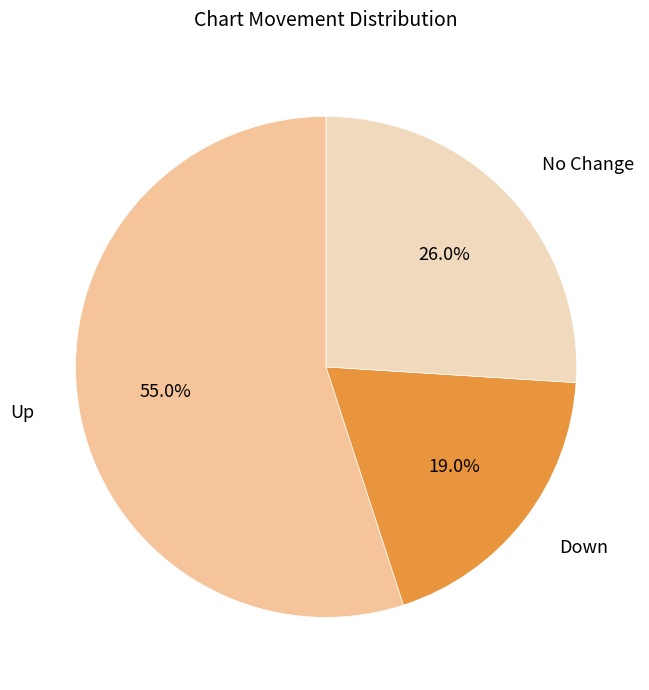

Rank the categories by value from lowest to highest.

Down, No Change, Up